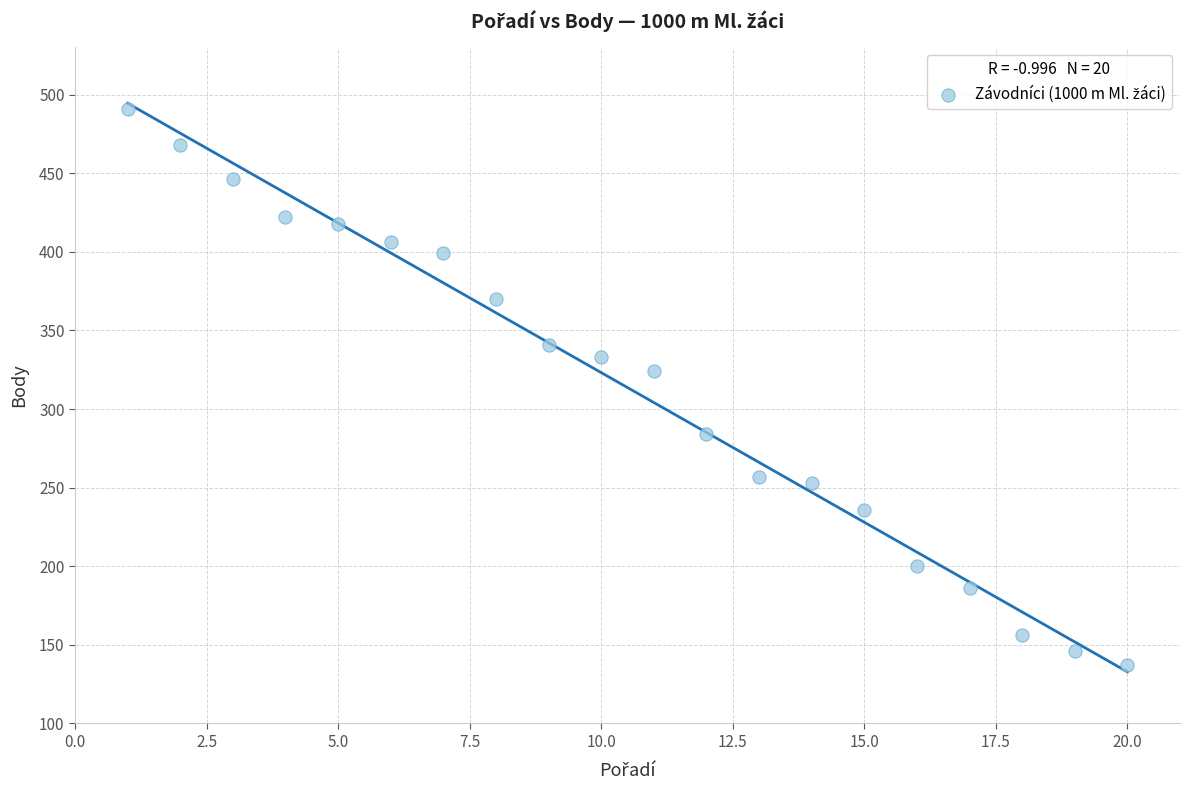

What is the range of X values (max minus min)?

19